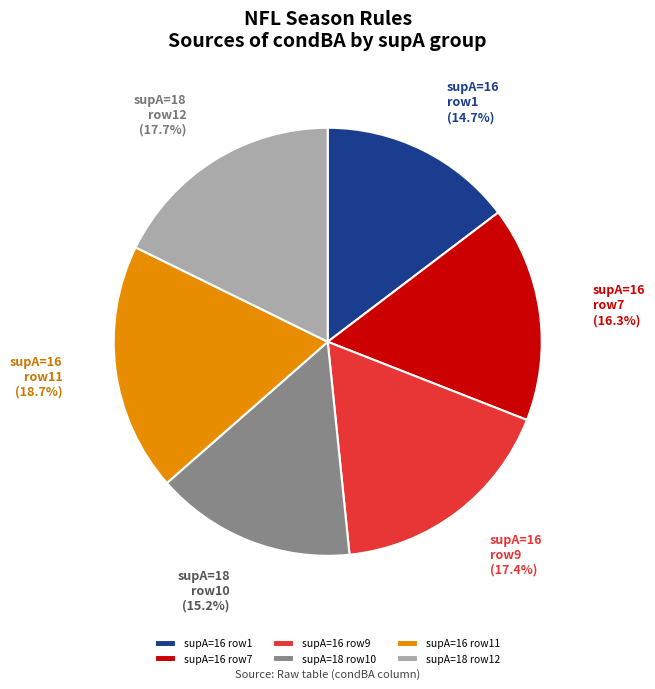

What is the ratio of the value at supA=16 row9 to the value at supA=16 row11?

0.9